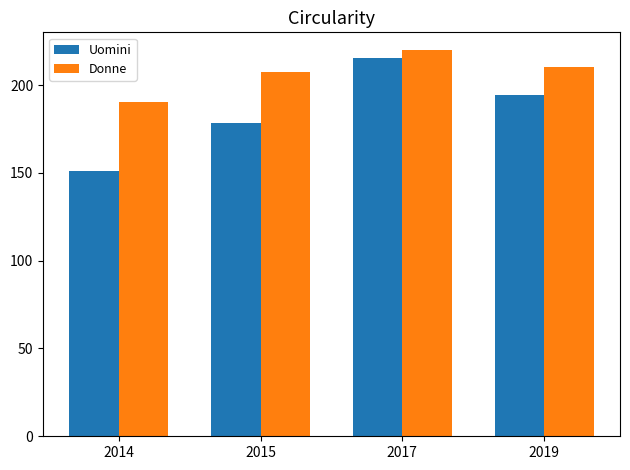

What is the approximate value of Uomini at 2014?

151.2